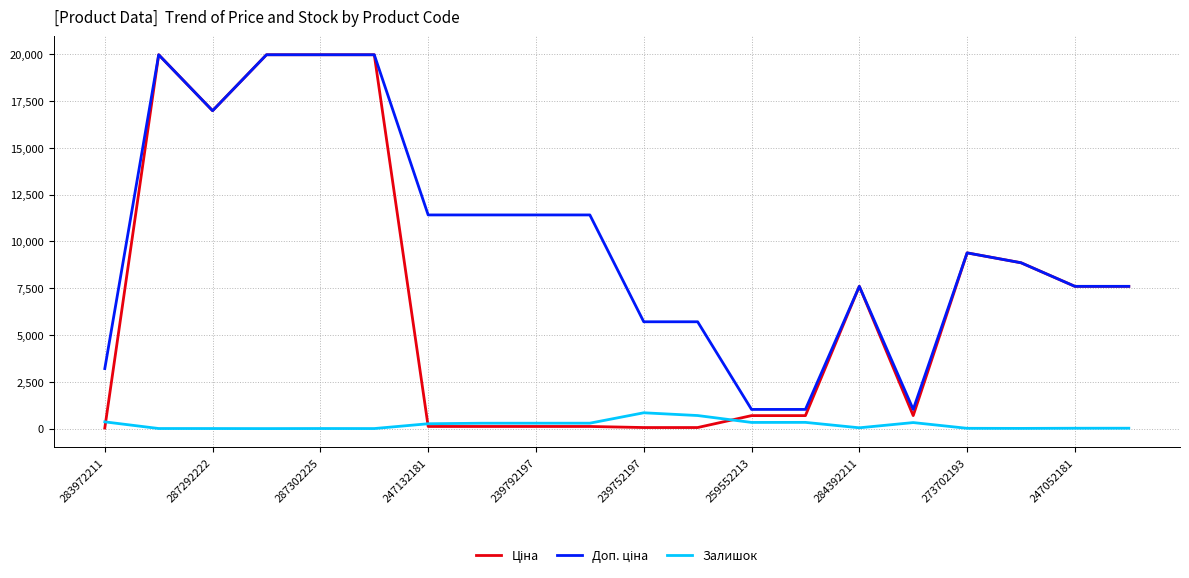

What is the greatest value displayed?

19964.2